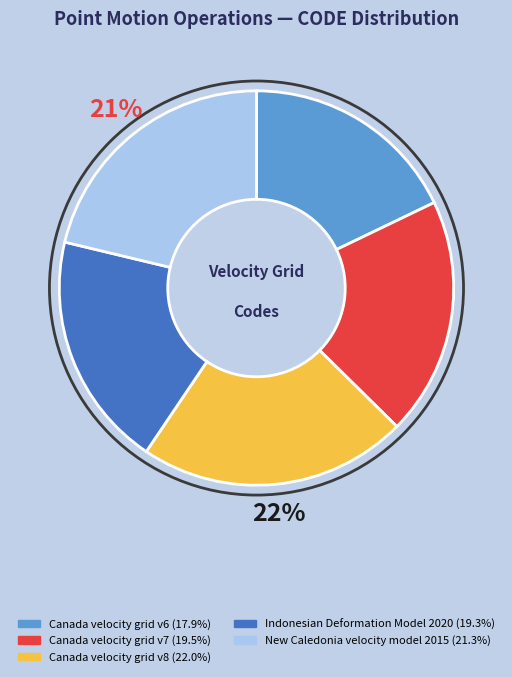

Does any single category account for the majority?

No